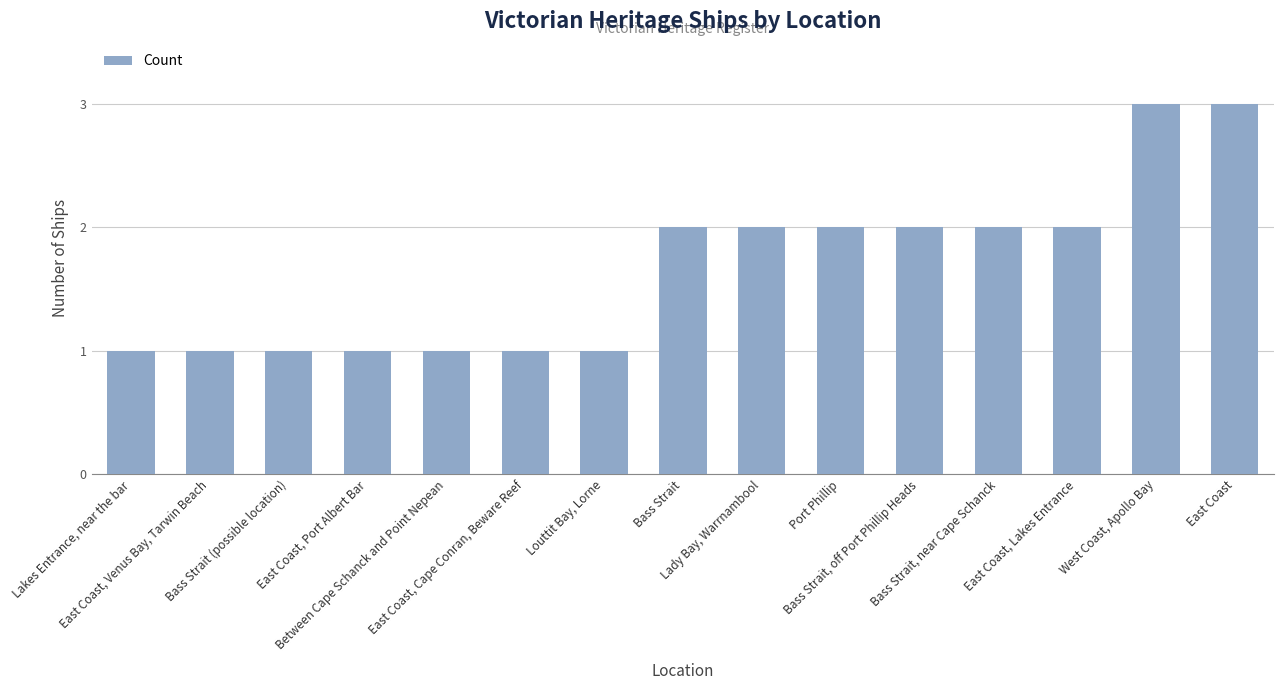

The chart shows a value of 2 at West Coast, Apollo Bay. True or false?

False